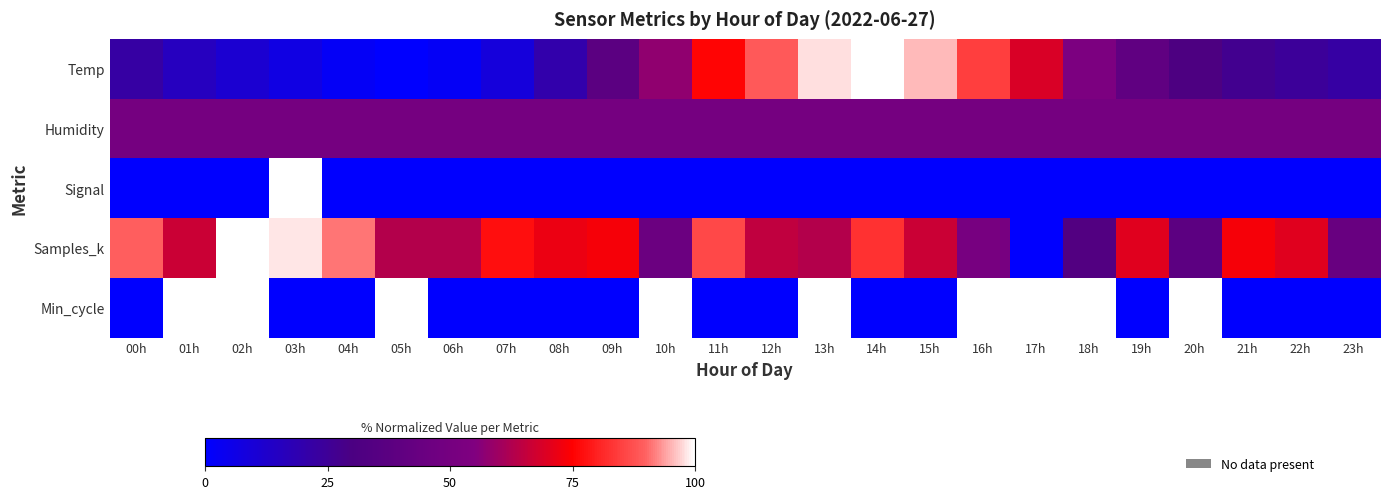

Which series has the largest total across all categories?

Samples_k